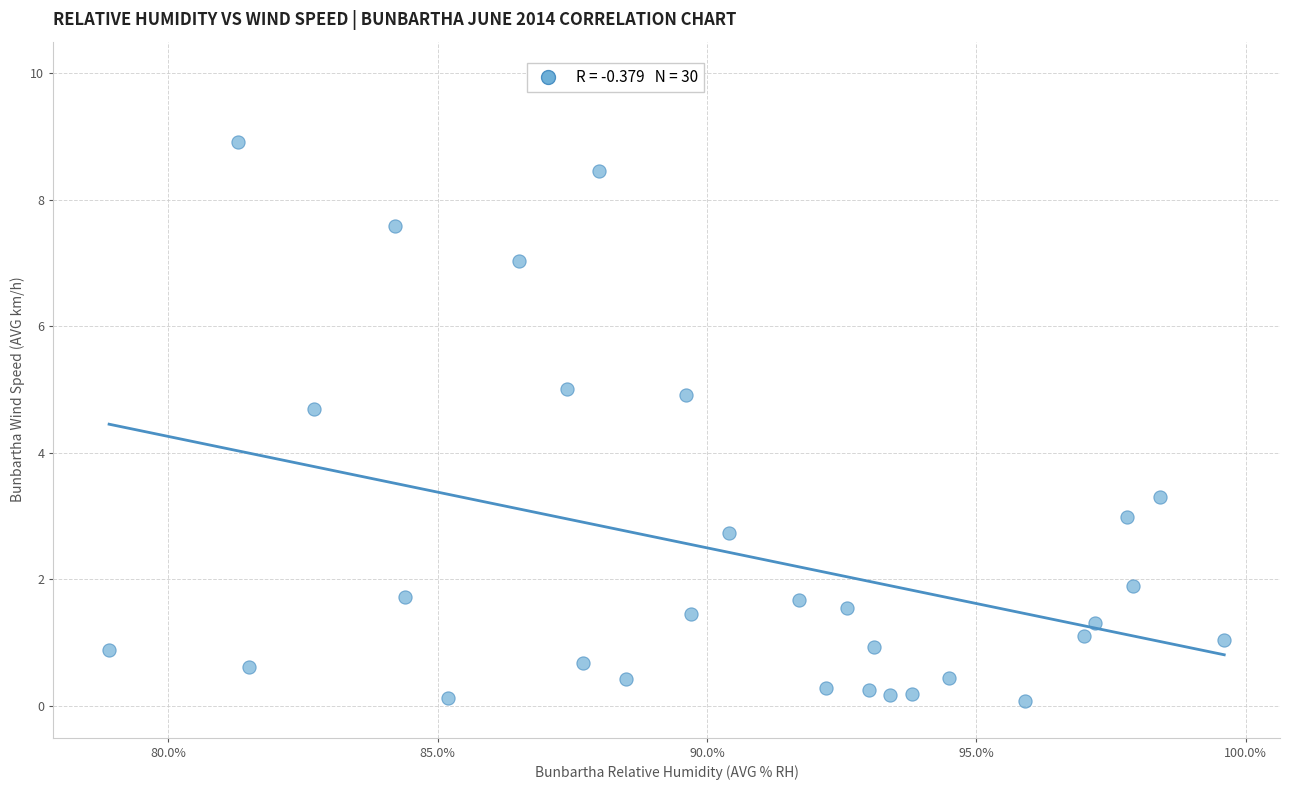

What is the range of X values (max minus min)?

20.7